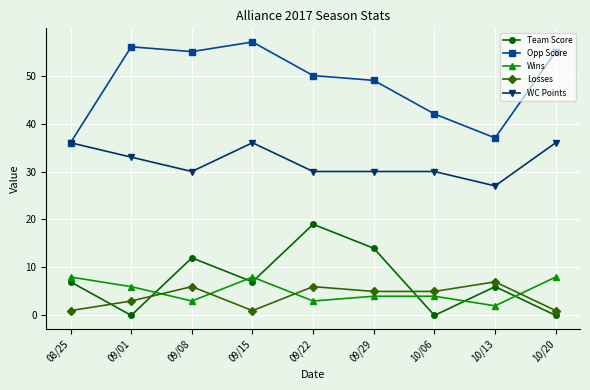

True or false: Losses and WC Points cross at least once.

False